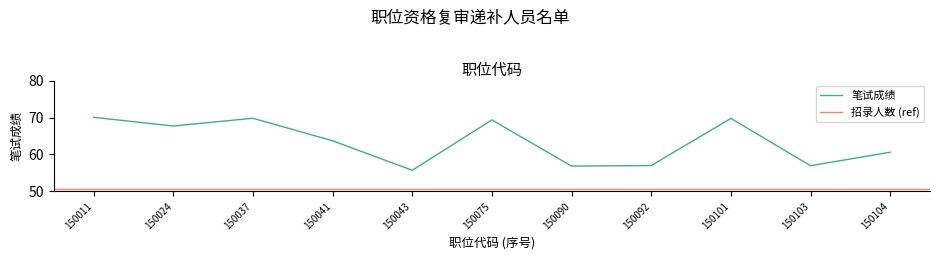

Reading left to right, list all the values displayed in this chart.

70.0	67.7	69.8	63.7	55.7	69.3	56.9	57.0	69.8	57.0	60.6